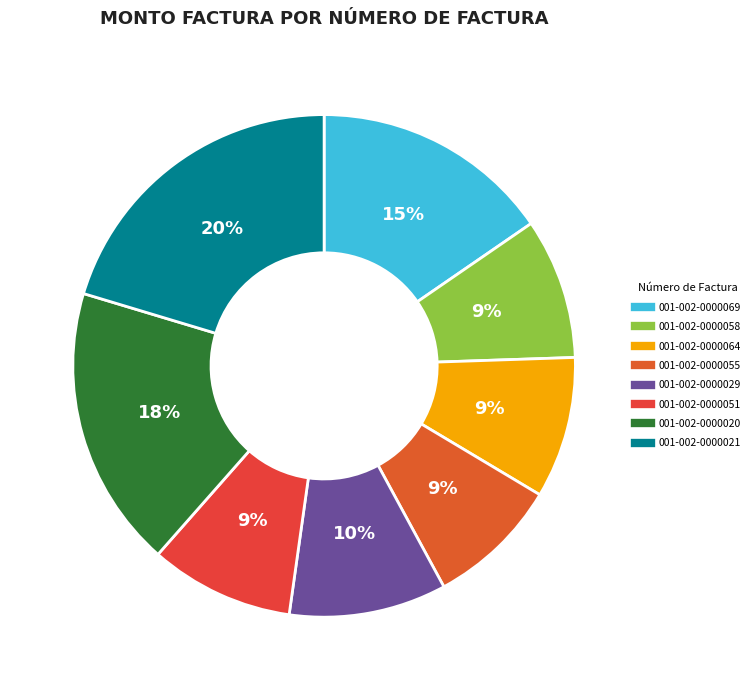

Is it true that 001-002-0000029 is 10% of the pie?

True